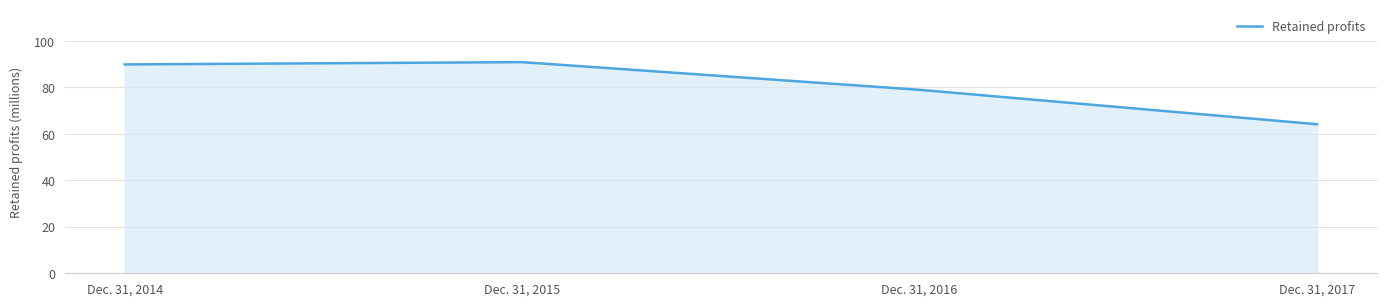

At which category does the chart reach its peak across all series?

Dec. 31, 2015